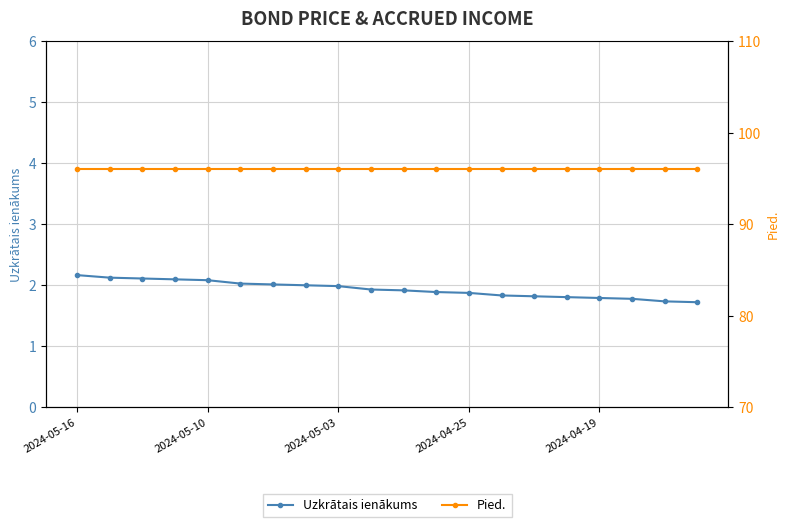

What is the total value across all series at 13?

97.8